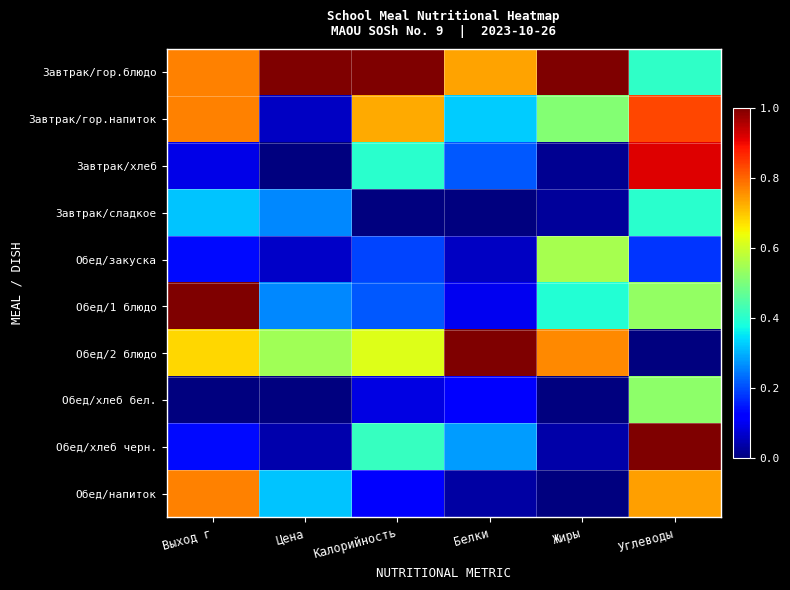

Reading right to left, transcribe all the data shown in this chart.

Завтрак/гор.блюдо: Углеводы=0.4	Жиры=1.0	Белки=0.7	Калорийность=1.0	Цена=1.0	Выход г=0.8
Завтрак/гор.напиток: Углеводы=0.8	Жиры=0.5	Белки=0.3	Калорийность=0.7	Цена=0.1	Выход г=0.8
Завтрак/хлеб: Углеводы=0.9	Жиры=0.0	Белки=0.2	Калорийность=0.4	Цена=0.0	Выход г=0.1
Завтрак/сладкое: Углеводы=0.4	Жиры=0.0	Белки=0.0	Калорийность=0.0	Цена=0.3	Выход г=0.3
Обед/закуска: Углеводы=0.2	Жиры=0.6	Белки=0.1	Калорийность=0.2	Цена=0.1	Выход г=0.1
Обед/1 блюдо: Углеводы=0.5	Жиры=0.4	Белки=0.1	Калорийность=0.2	Цена=0.3	Выход г=1.0
Обед/2 блюдо: Углеводы=0.0	Жиры=0.8	Белки=1.0	Калорийность=0.6	Цена=0.5	Выход г=0.7
Обед/хлеб бел.: Углеводы=0.5	Жиры=0.0	Белки=0.1	Калорийность=0.1	Цена=0.0	Выход г=0.0
Обед/хлеб черн.: Углеводы=1.0	Жиры=0.0	Белки=0.3	Калорийность=0.4	Цена=0.0	Выход г=0.1
Обед/напиток: Углеводы=0.7	Жиры=0.0	Белки=0.0	Калорийность=0.1	Цена=0.3	Выход г=0.8